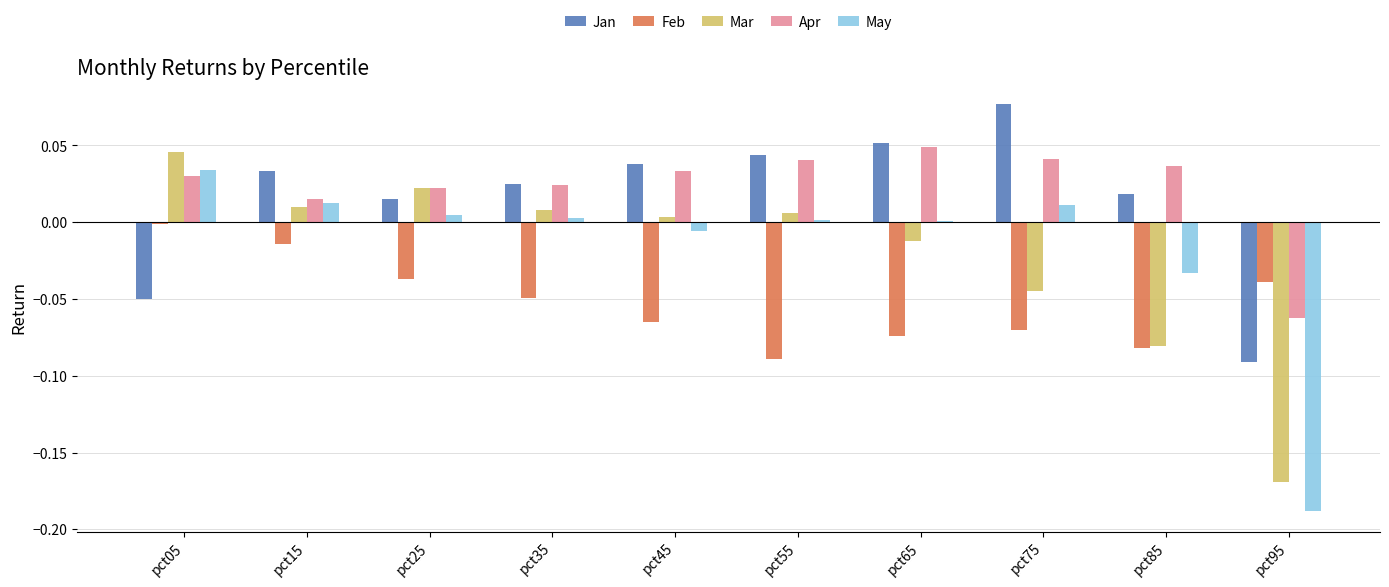

Is the value of May at pct15 greater than the value of Mar at pct55?

Yes